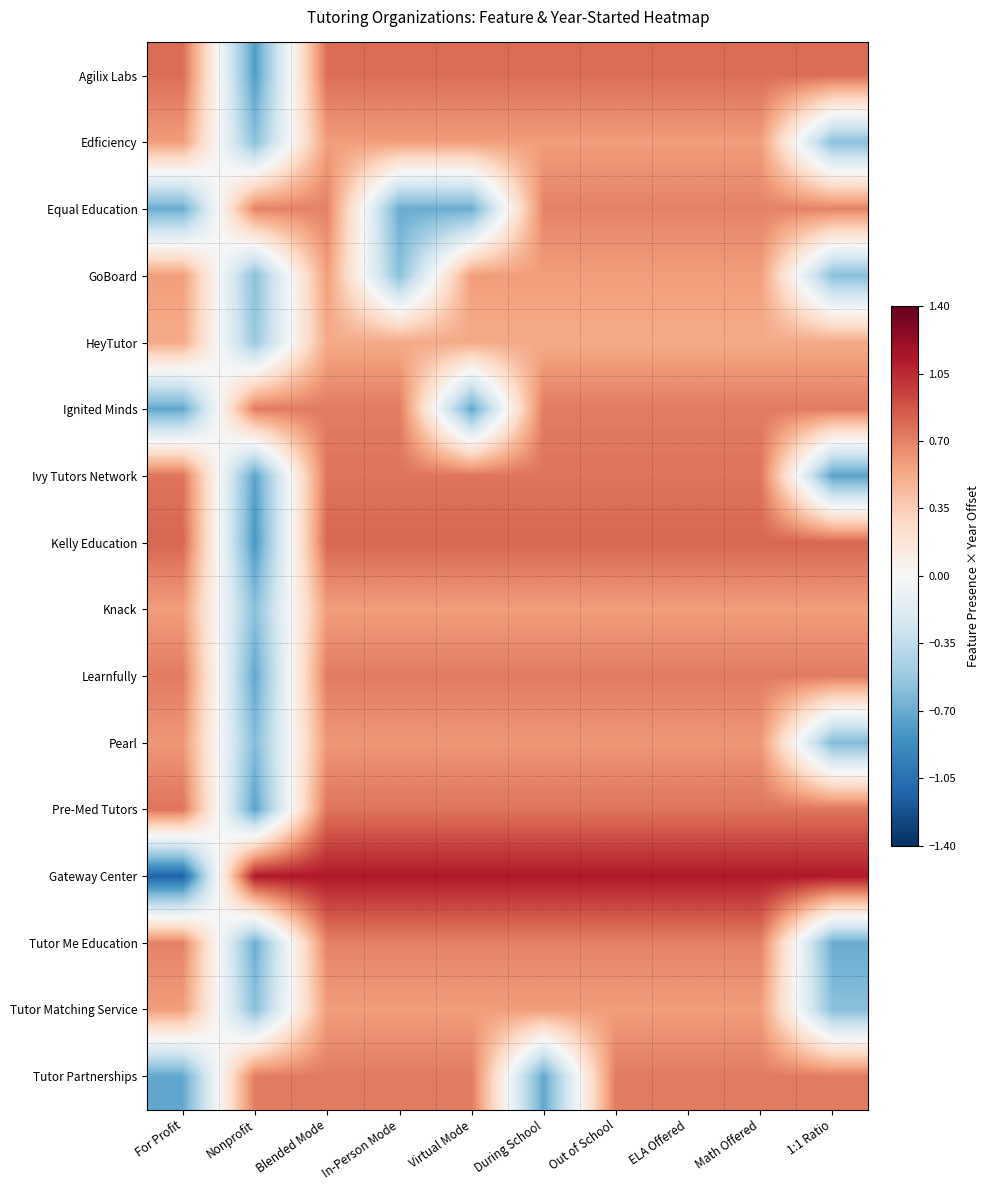

Which series has the largest range (max minus min)?

Gateway Center